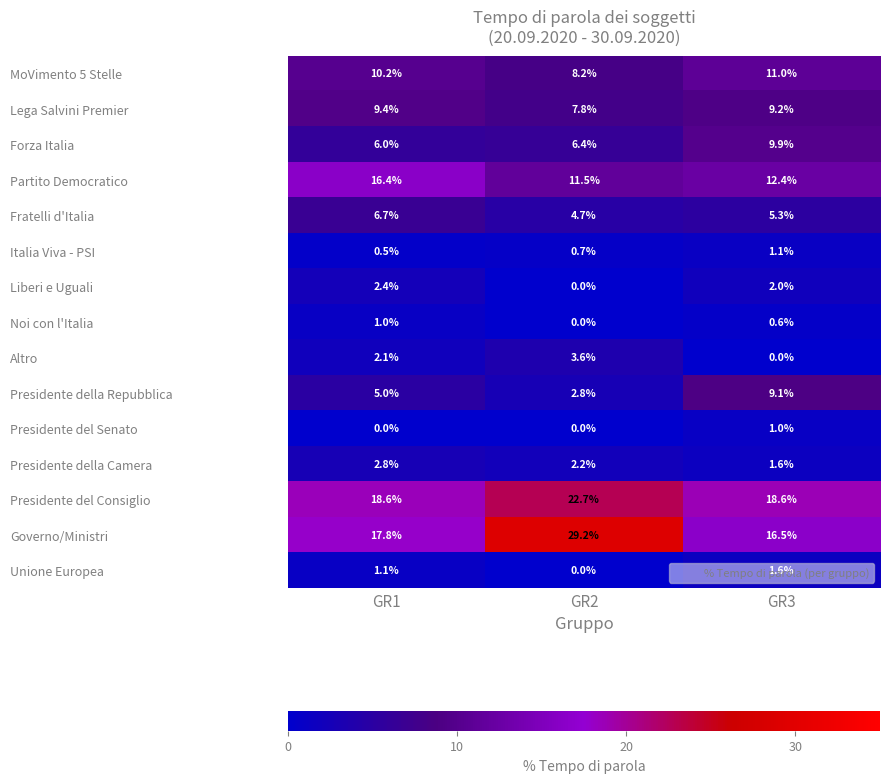

Which series has the widest spread of values?

Governo/Ministri